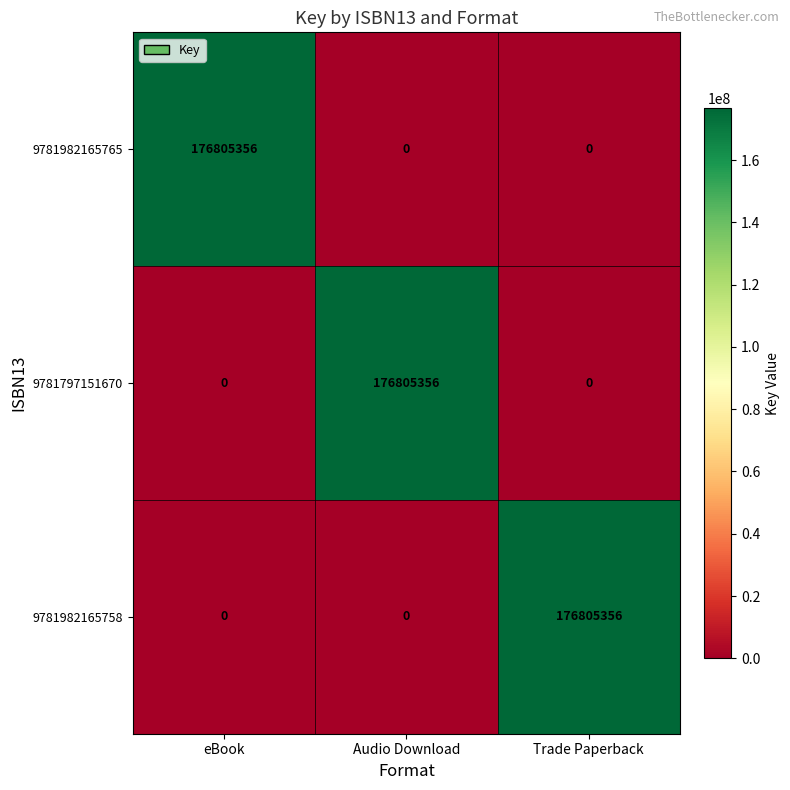

What is the spread (max minus min) of values at Trade Paperback?

176805356